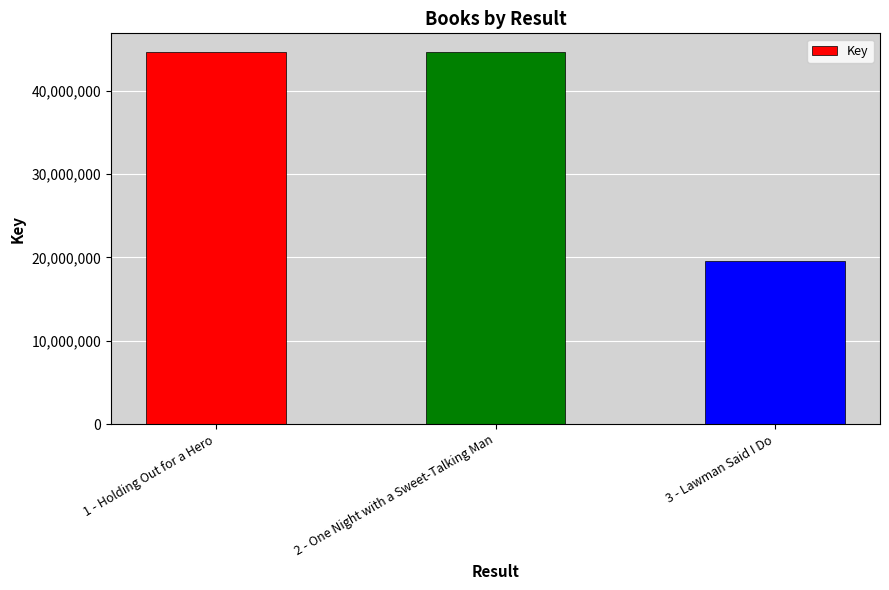

What is the label of the 2nd bar from the right?

2 - One Night with a Sweet-Talking Man